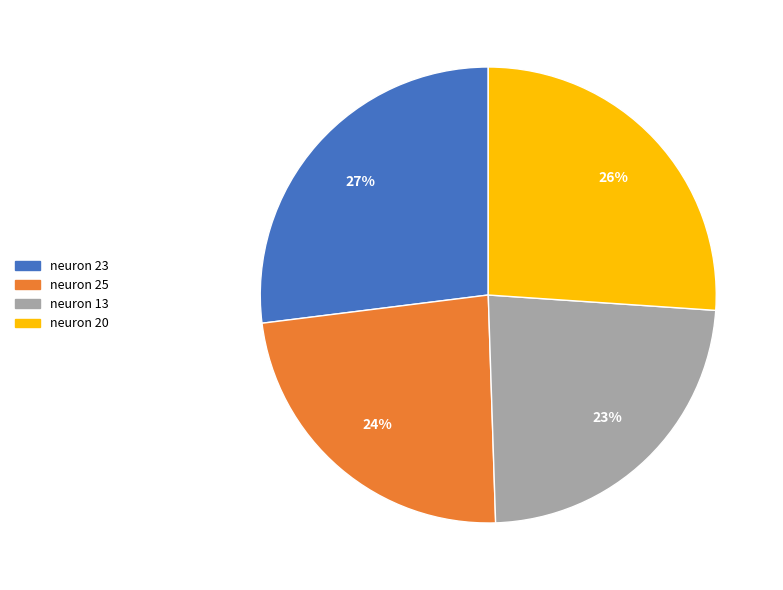

Is it true that neuron 13 is 23% of the pie?

True